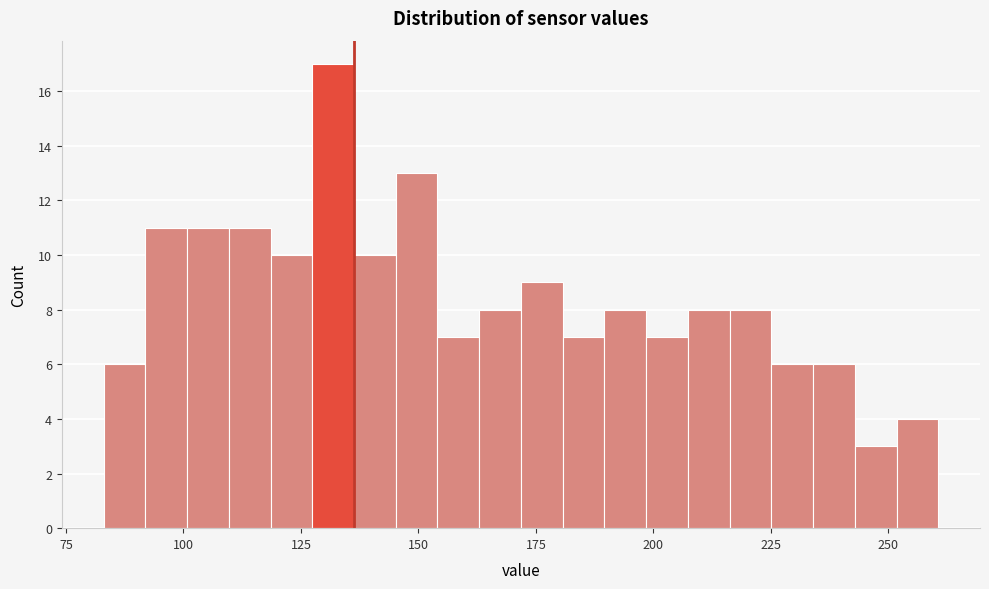

Read against the x-axis, roughly where is the centre of the tallest bar?

130